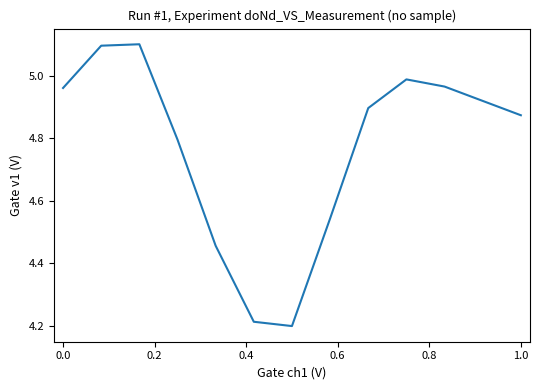

What is the maximum value shown in the chart?

5.1